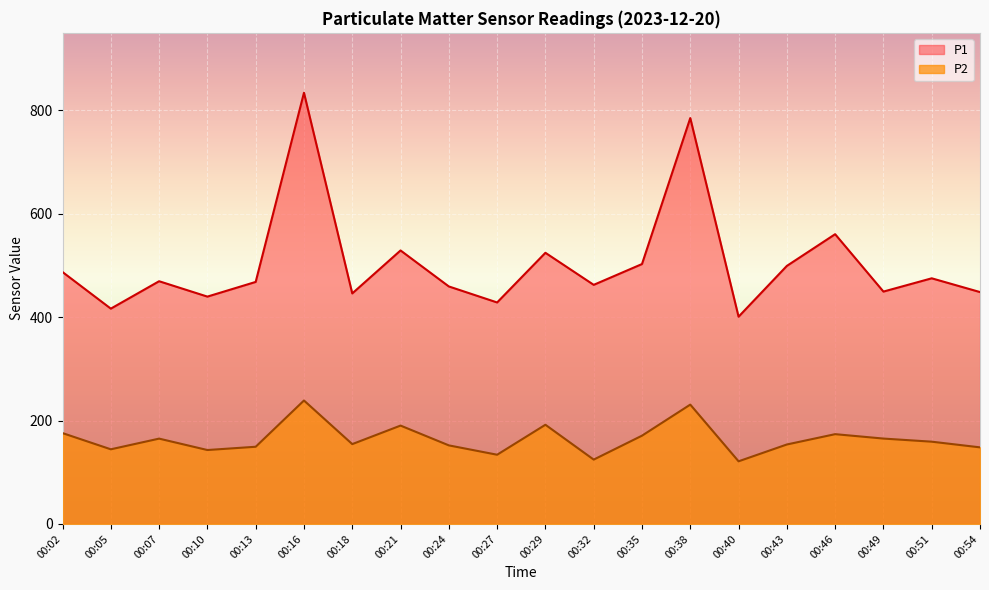

What is the minimum value for P1?

400.9